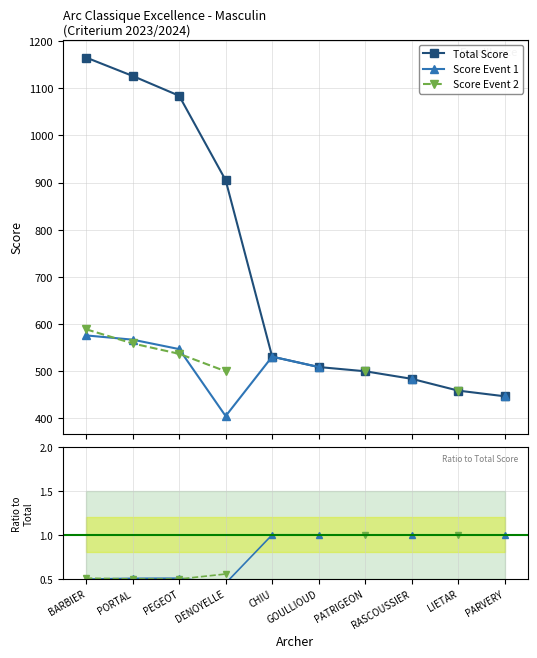

What is the value of the Total Score point at the 1st from the left?

1165